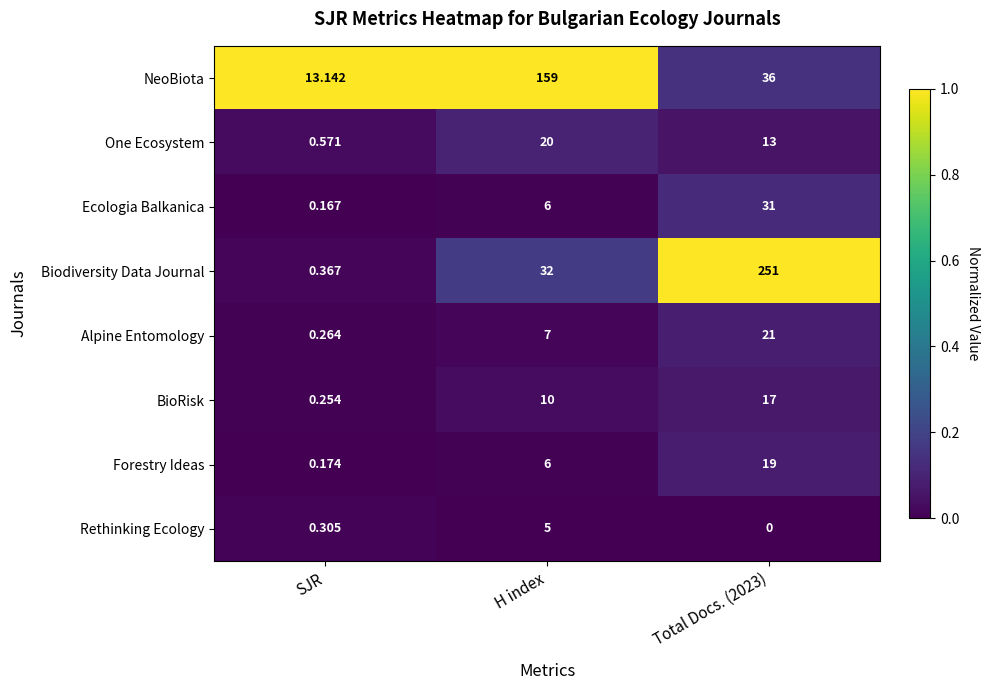

Which series has the widest spread of values?

Biodiversity Data Journal